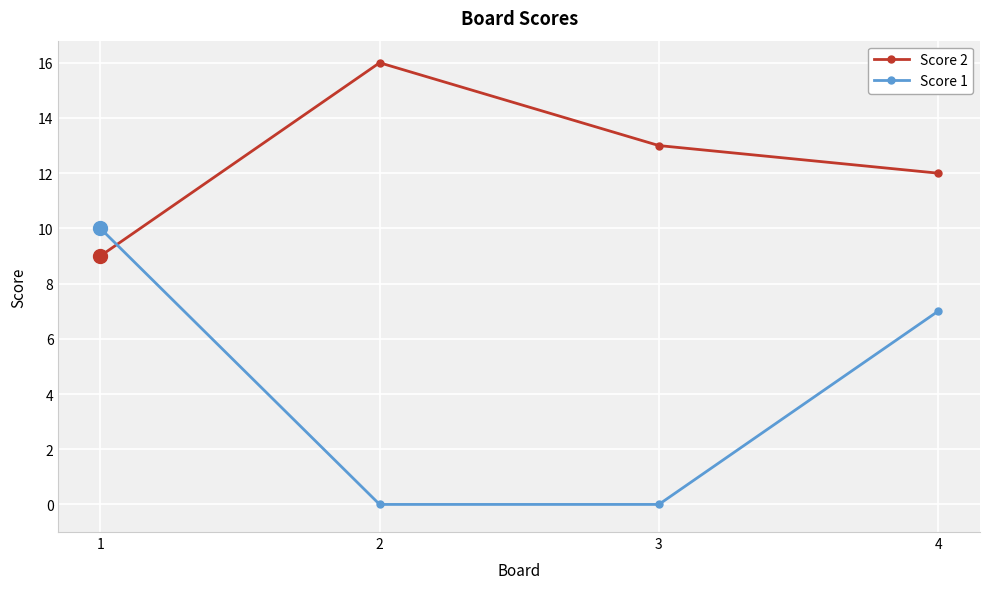

Where does the Score 1 series first go above 7?

1